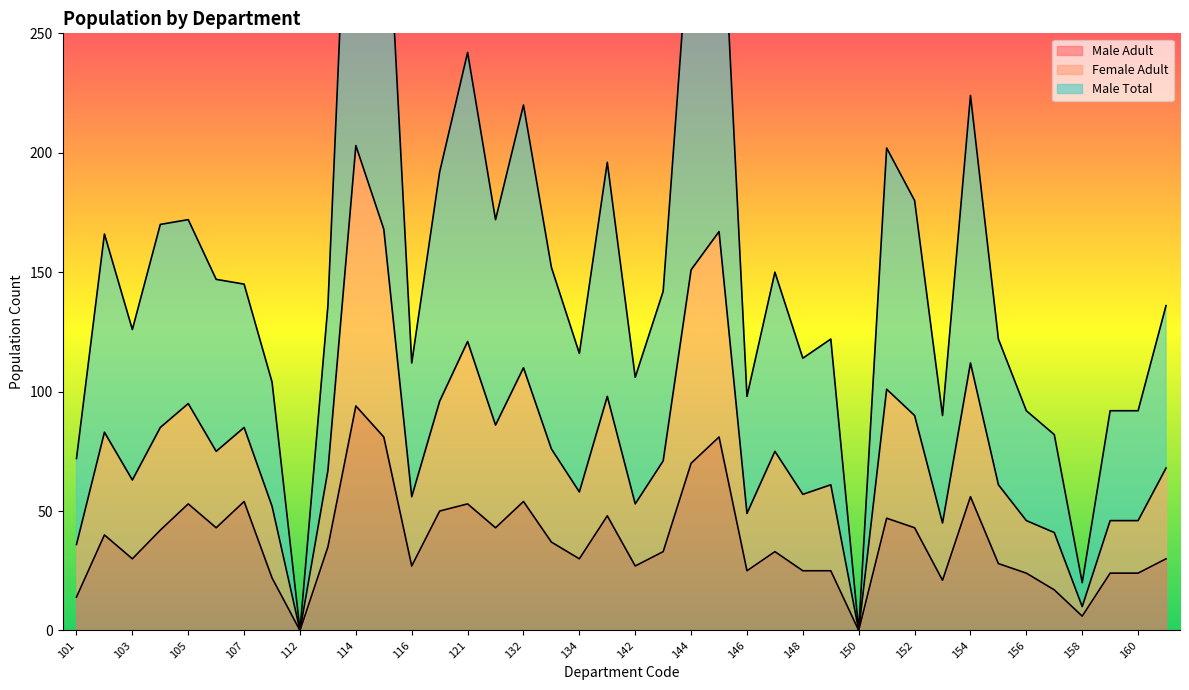

At which label does Male Adult reach its peak?

114